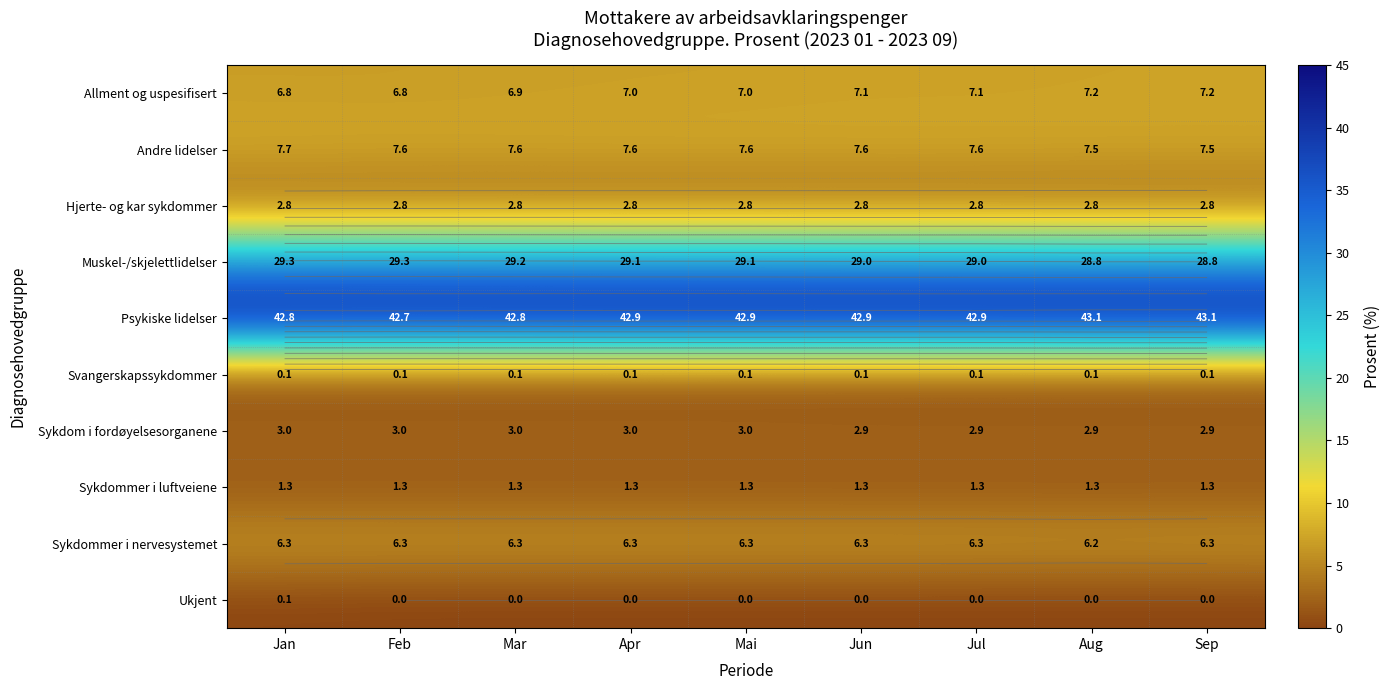

List the labels in order of Muskel-/skjelettlidelser value, smallest first.

Aug, Sep, Jun, Jul, Apr, Mai, Mar, Jan, Feb